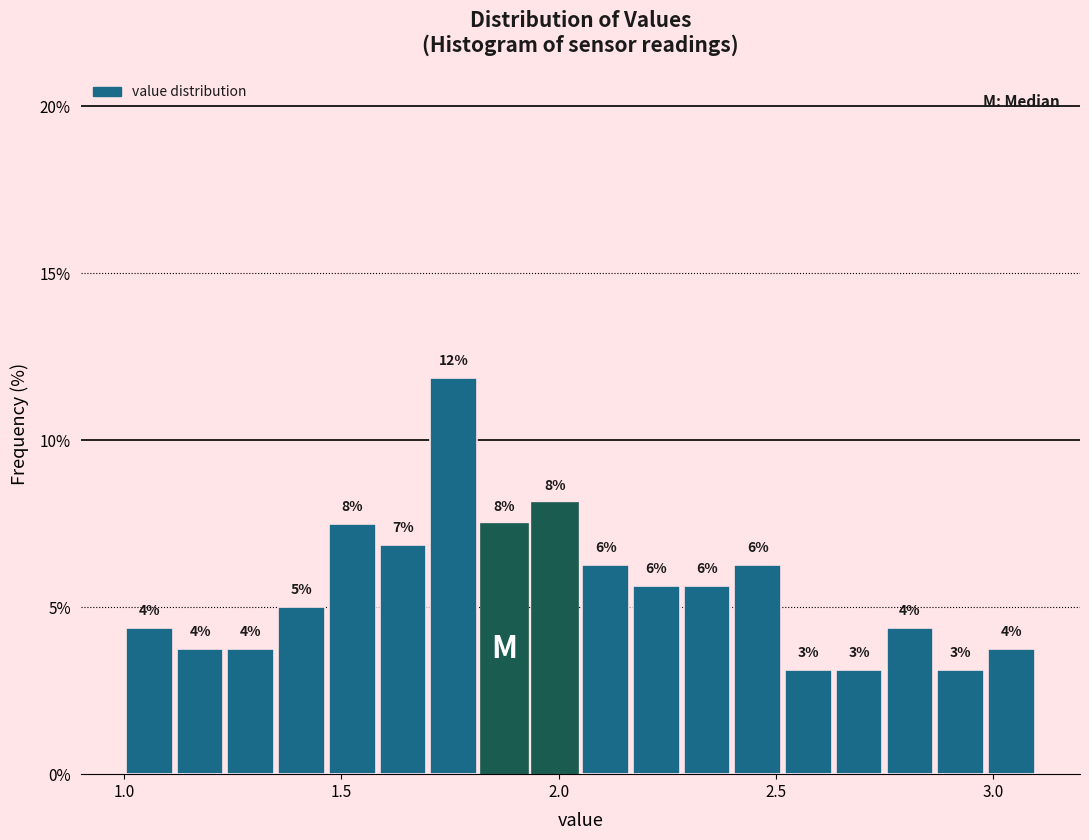

Around what value on the x-axis is the tallest bar? Give the approximate position of its centre, as read against the axis.

1.75